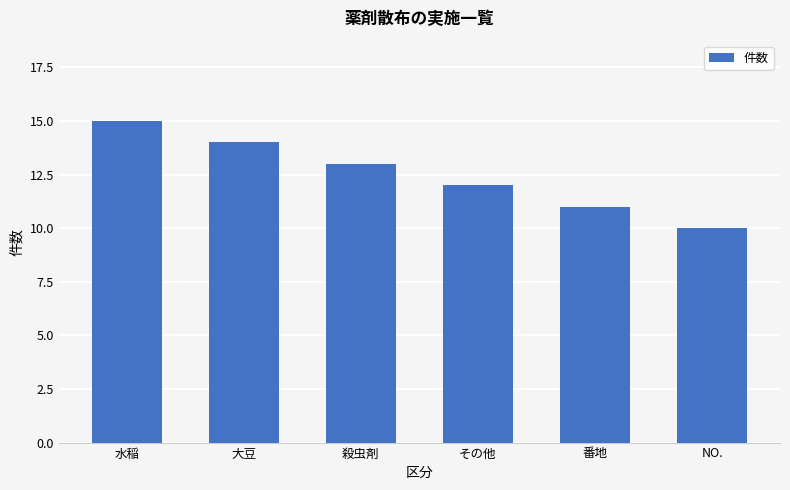

What position from the right is 水稲?

6